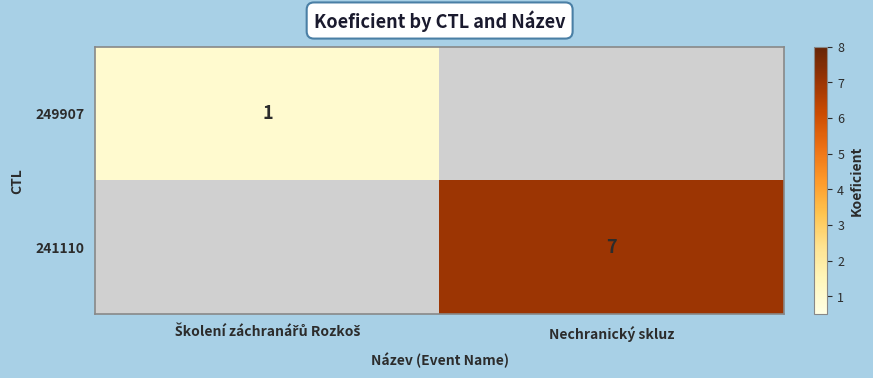

At which label does 249907 reach its minimum?

Nechranický skluz